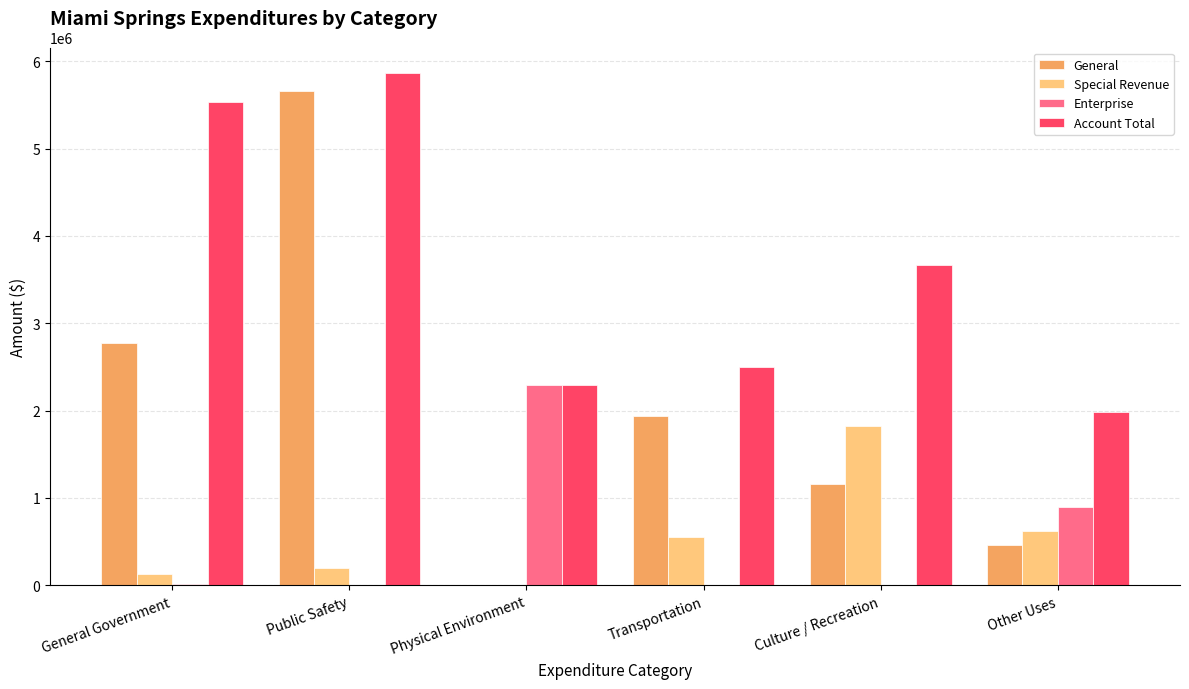

How many categories are shown in the chart?

6